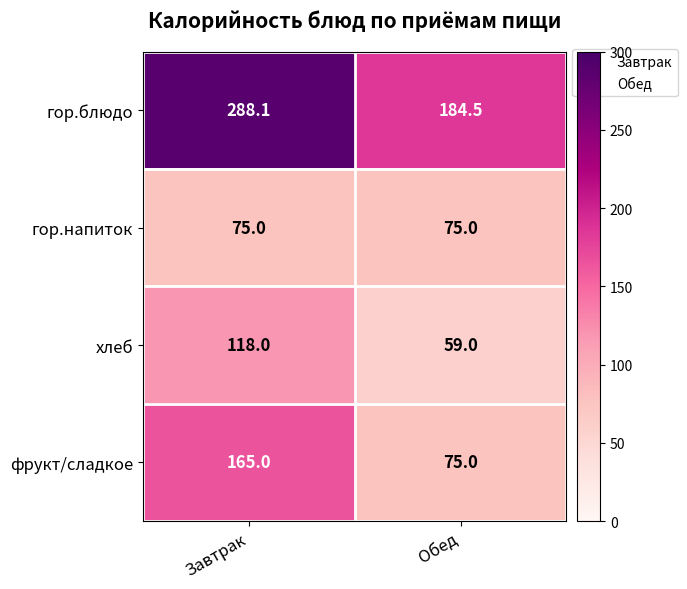

What is the difference between the maximum and minimum values in the фрукт/сладкое series?

90.0